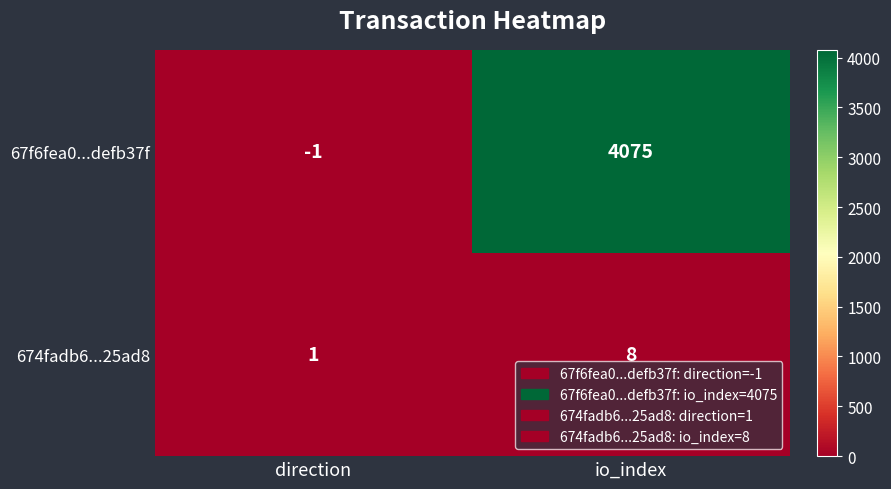

Which category has the highest value in the 67f6fea0...defb37f series?

io_index